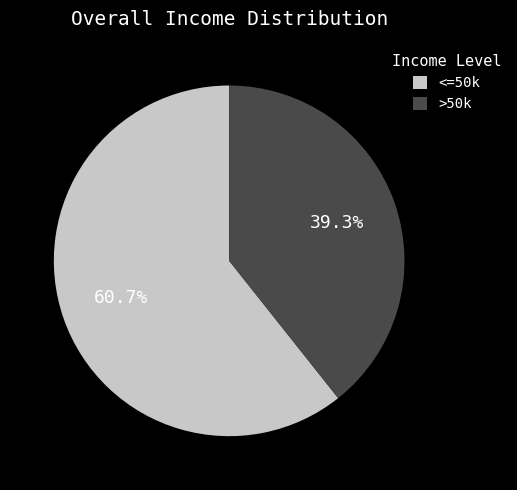

Do <=50k and >50k together represent more than half of the pie?

Yes